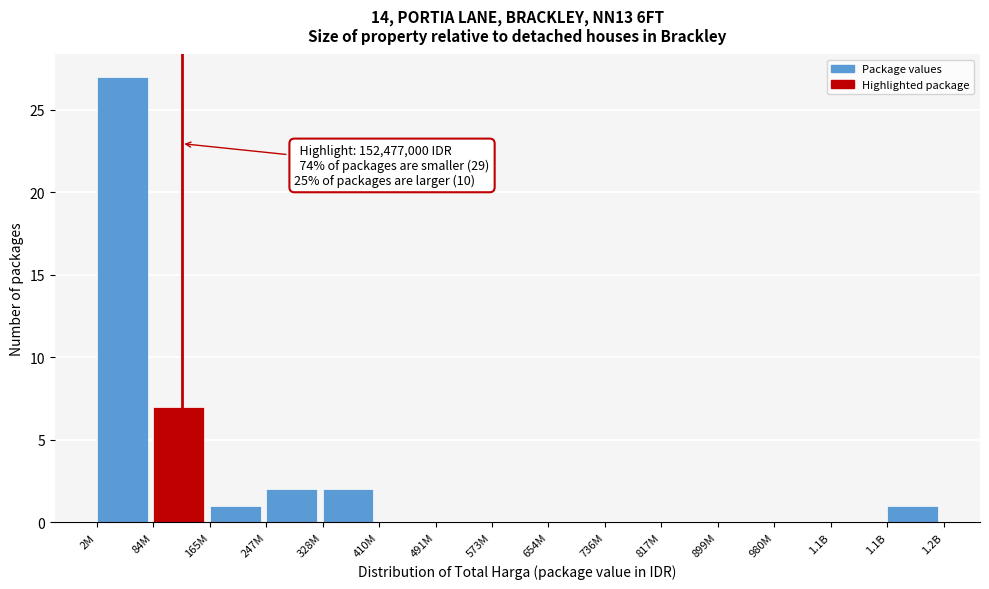

How many series are shown in this chart?

1